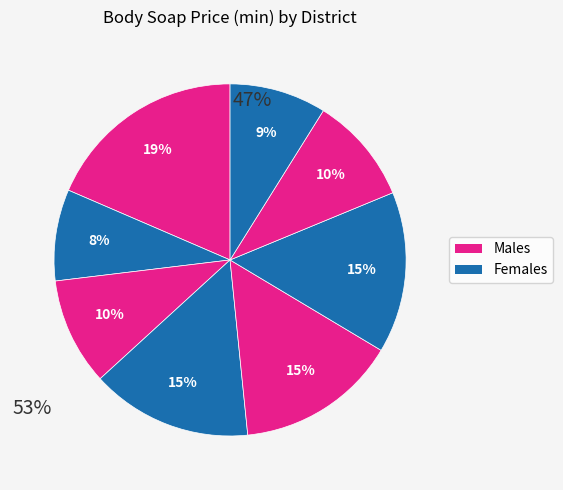

Count the number of slices in the pie.

8